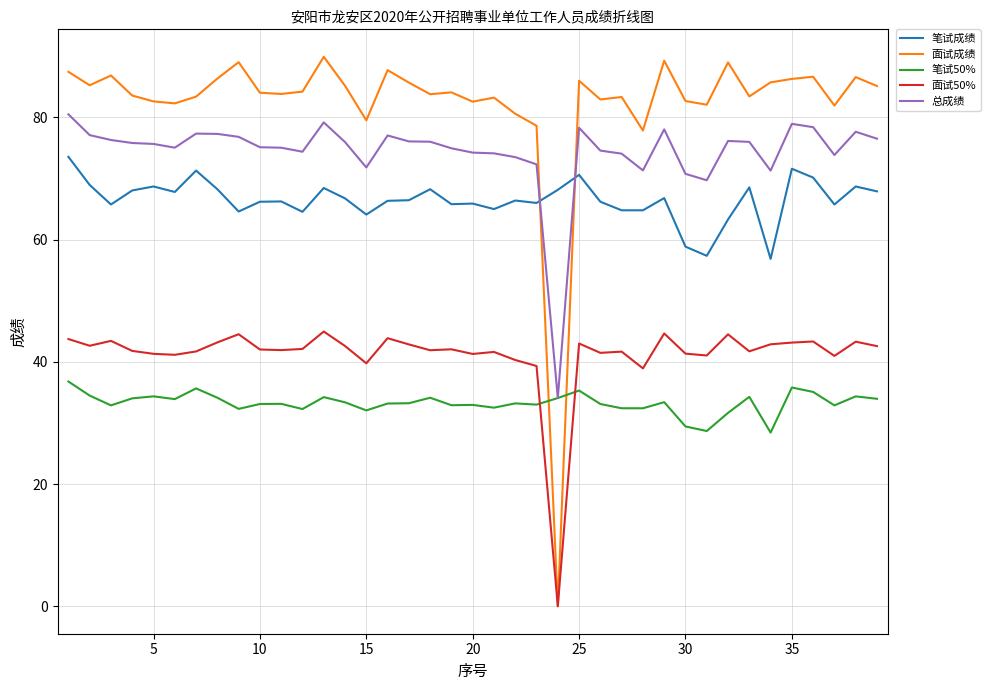

Which series ends up on top after the final intersection of 面试成绩 and 笔试50%?

面试成绩